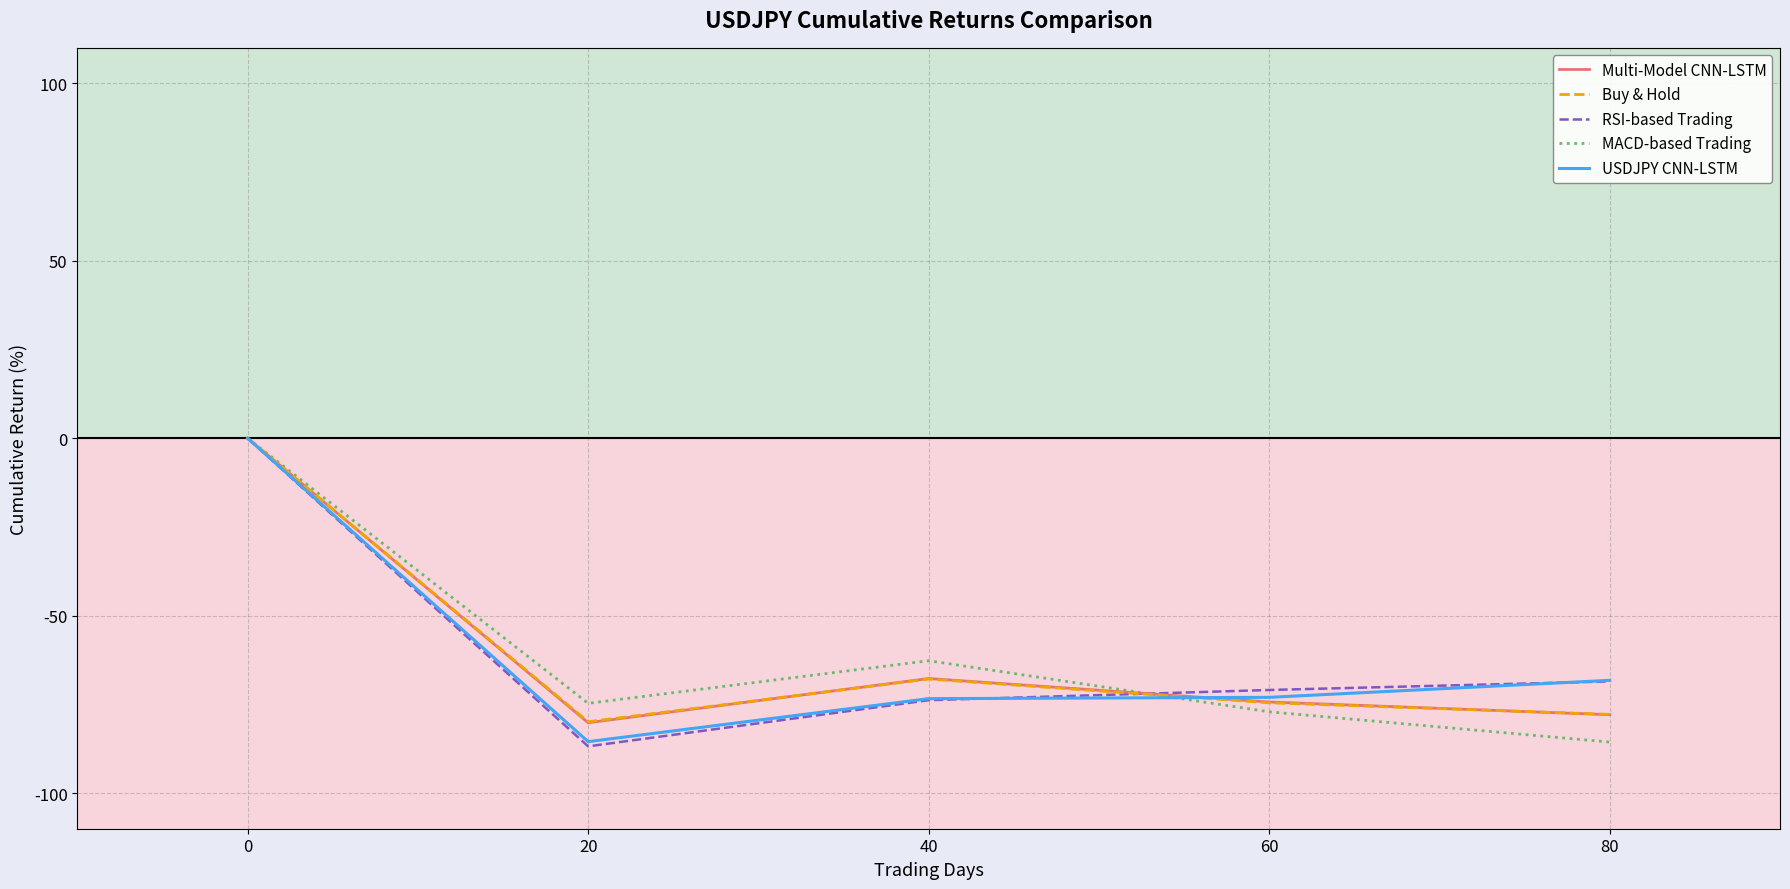

What is the difference between the highest and lowest values at 80?

17.4